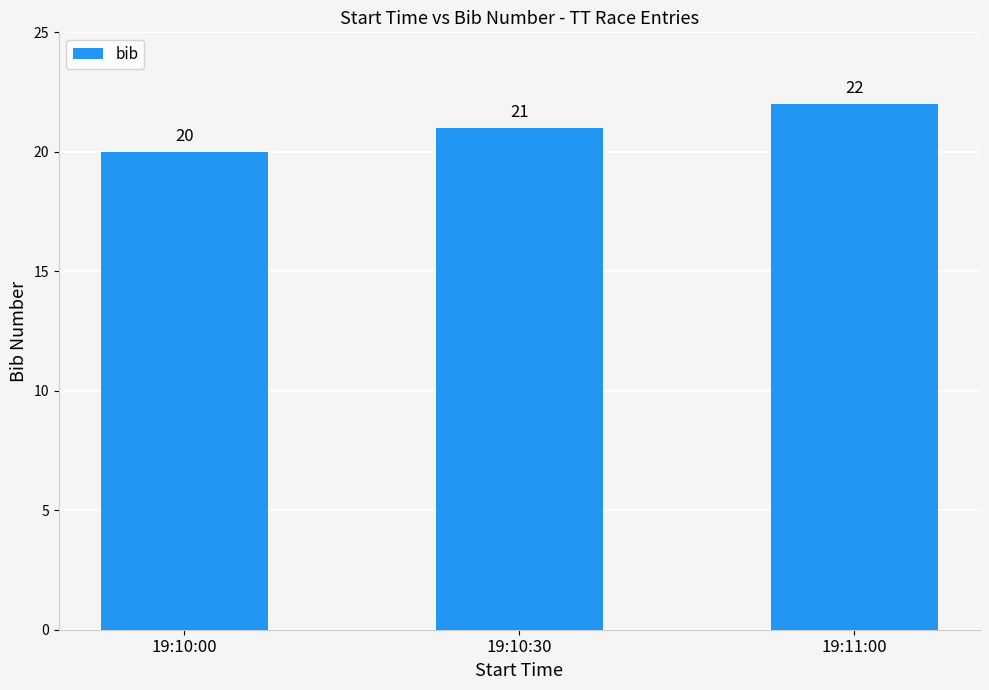

What is the sum of all values?

63